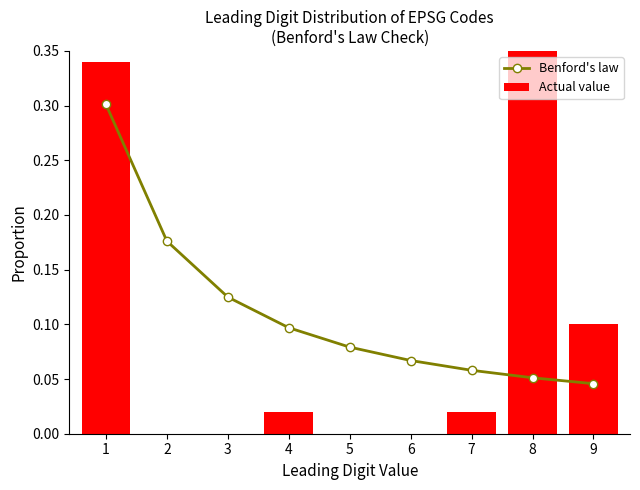

Which series has the largest range (max minus min)?

Actual value